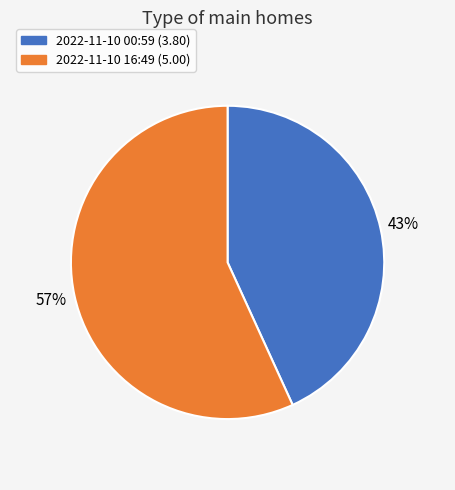

Does any single category account for the majority?

Yes